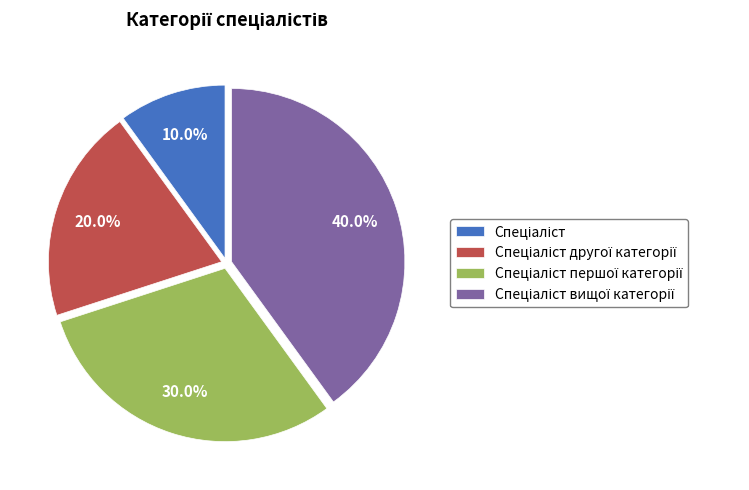

Is there any slice that represents more than half of the pie?

No